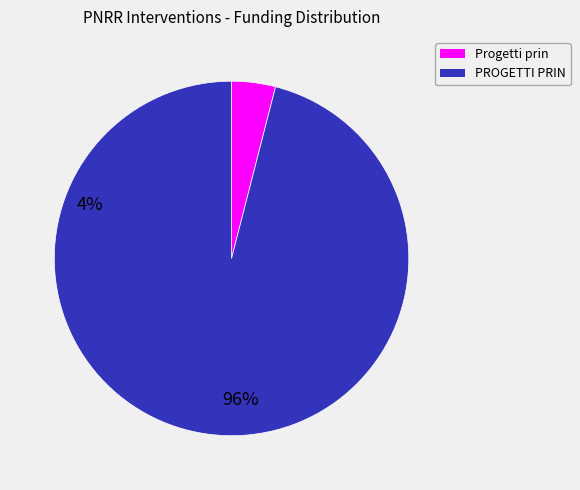

Is there any slice that represents more than half of the pie?

Yes